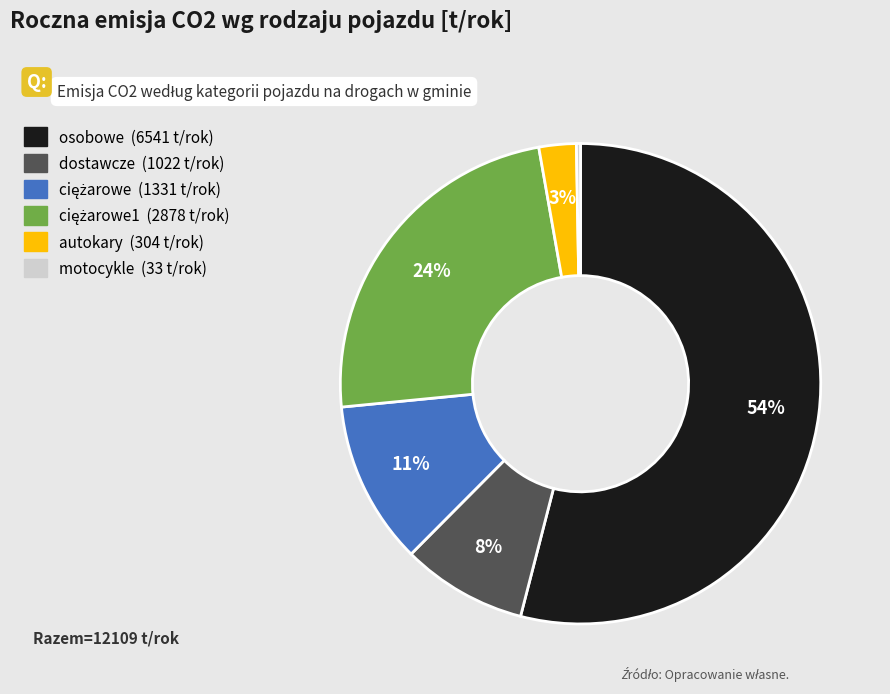

To the nearest percent, what is the average slice percentage?

17%